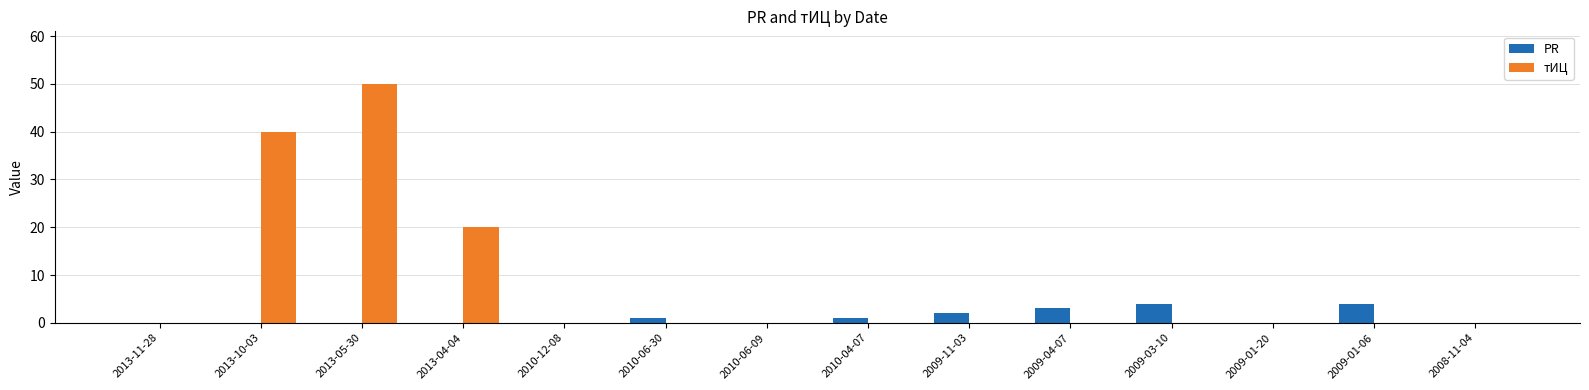

The PR series shows 4 at 2009-01-06. True or false?

True